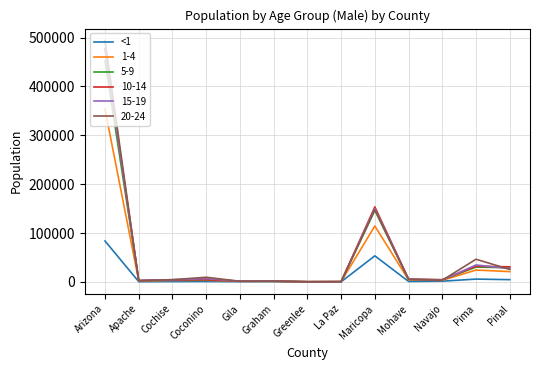

Which series has the widest spread of values?

20-24